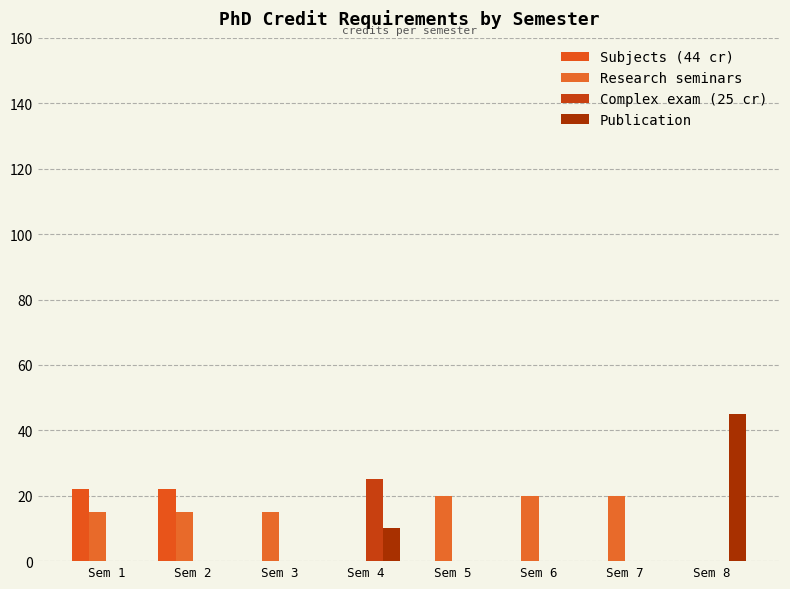

Reading right to left, extract all data points from this chart.

Subjects (44 cr): 0	0	0	0	0	0	22	22
Research seminars: 0	20	20	20	0	15	15	15
Complex exam (25 cr): 0	0	0	0	25	0	0	0
Publication: 45	0	0	0	10	0	0	0